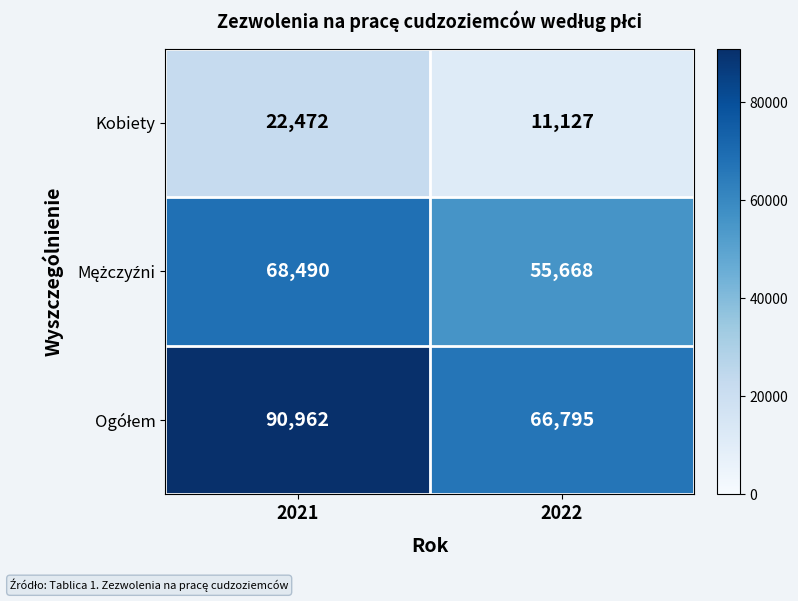

What is the greatest value displayed?

90962